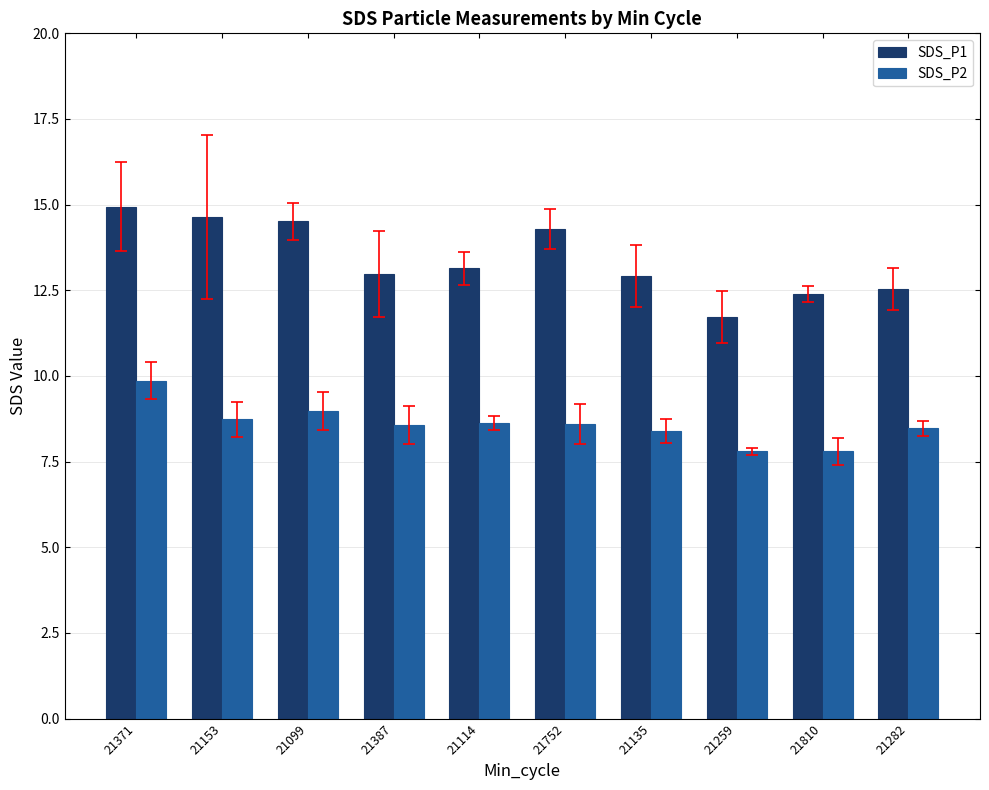

What is the approximate value of SDS_P1 at 21099?

14.5